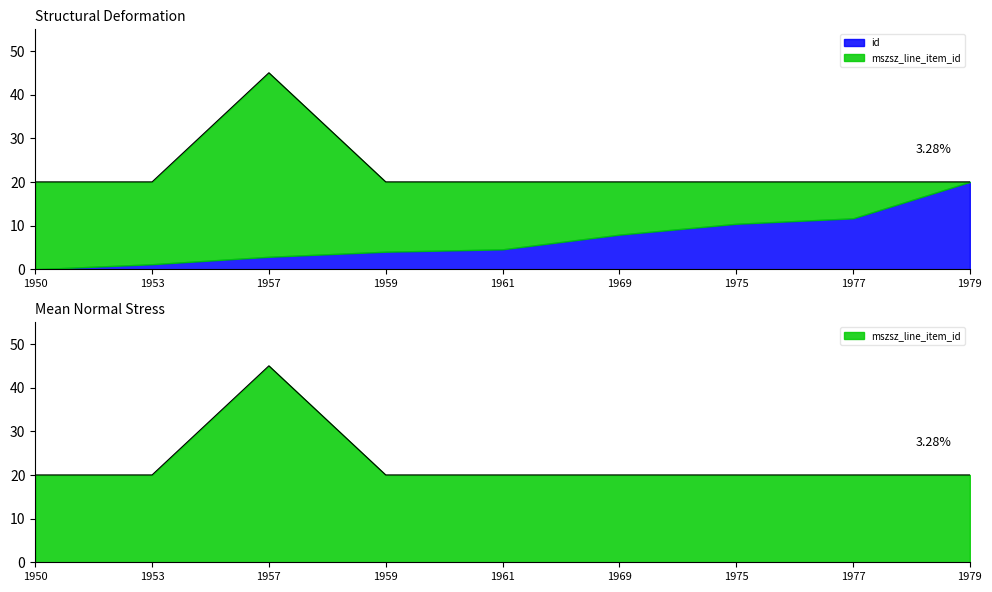

The value at 1977 is 13.9. True or false?

False